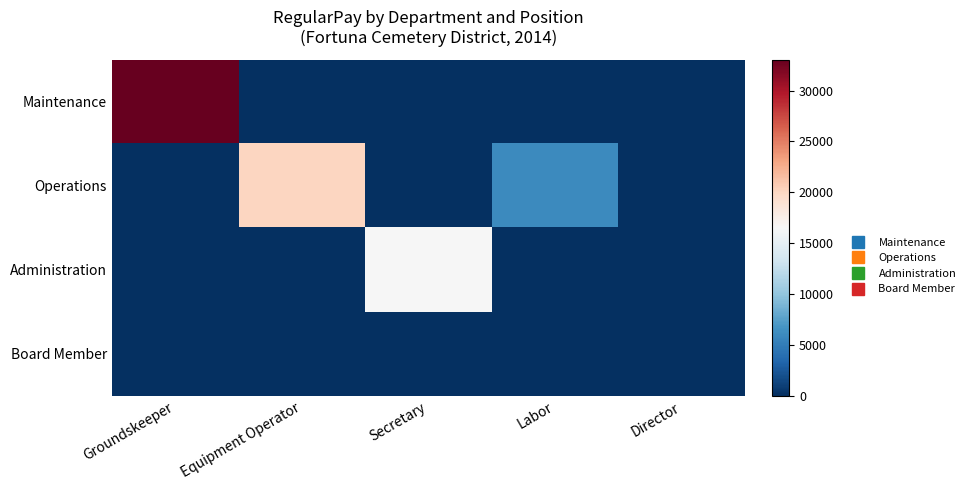

Which has a higher value, Labor or Groundskeeper?

Groundskeeper